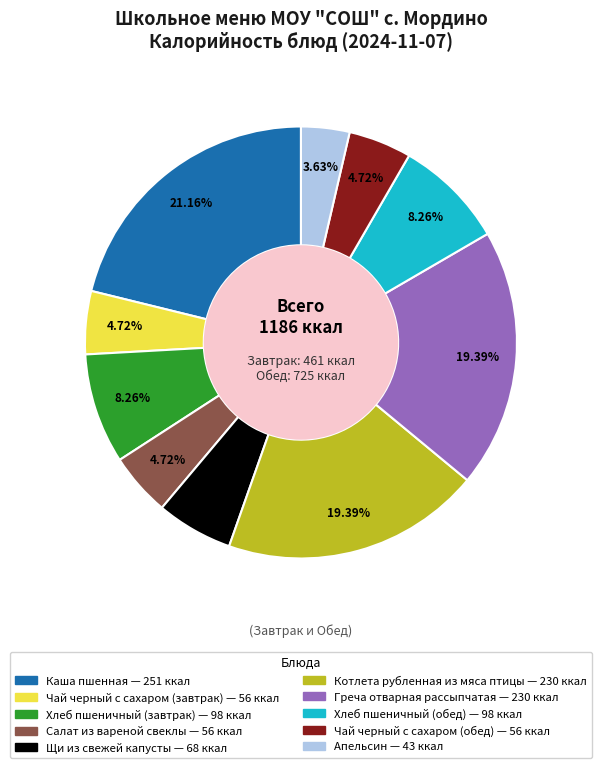

To the nearest percent, what is the difference between the largest and smallest slice percentages?

18%